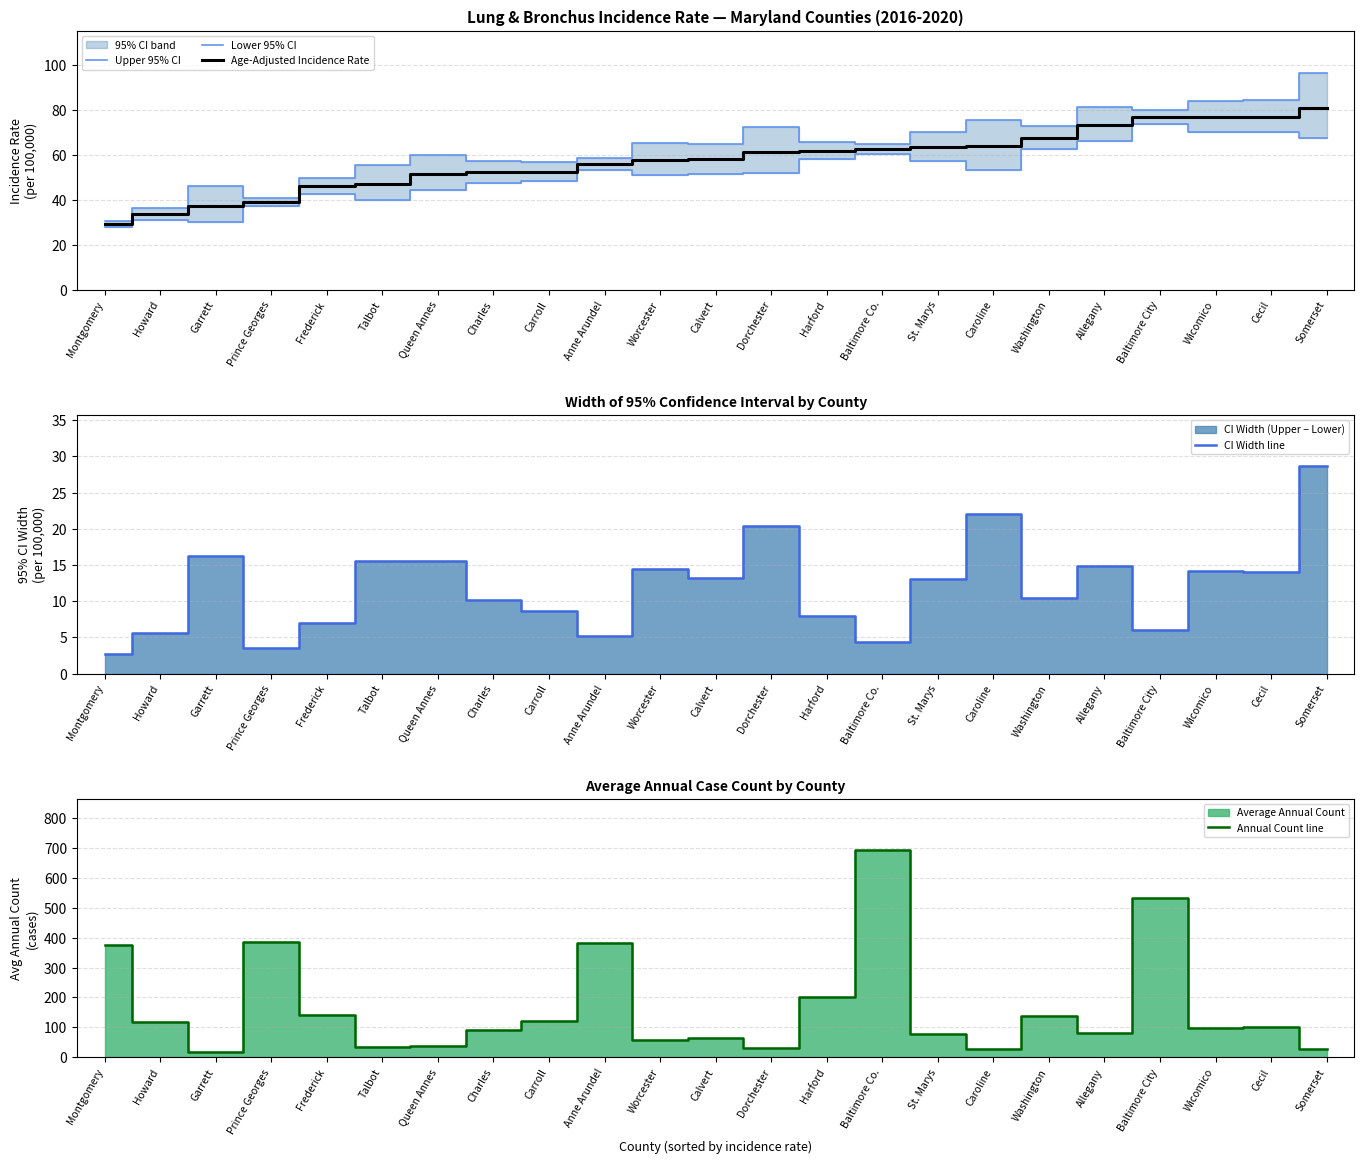

What is the label of the 14th point from the right?

Anne Arundel